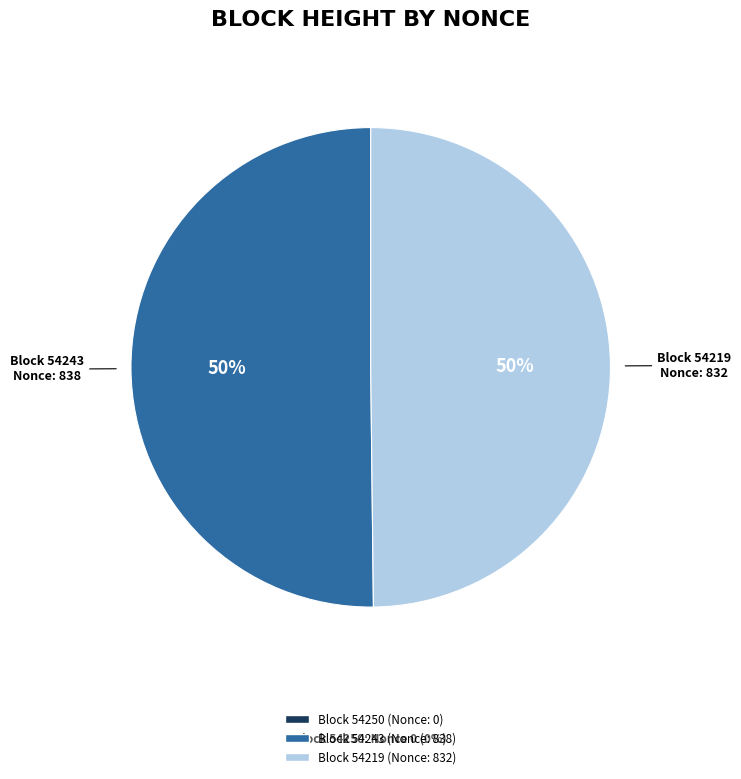

To the nearest percent, what is the average slice percentage?

50%